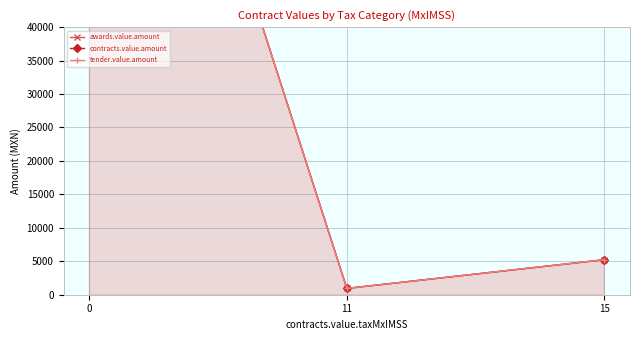

At which label is contracts.value.amount closest to 60617?

15